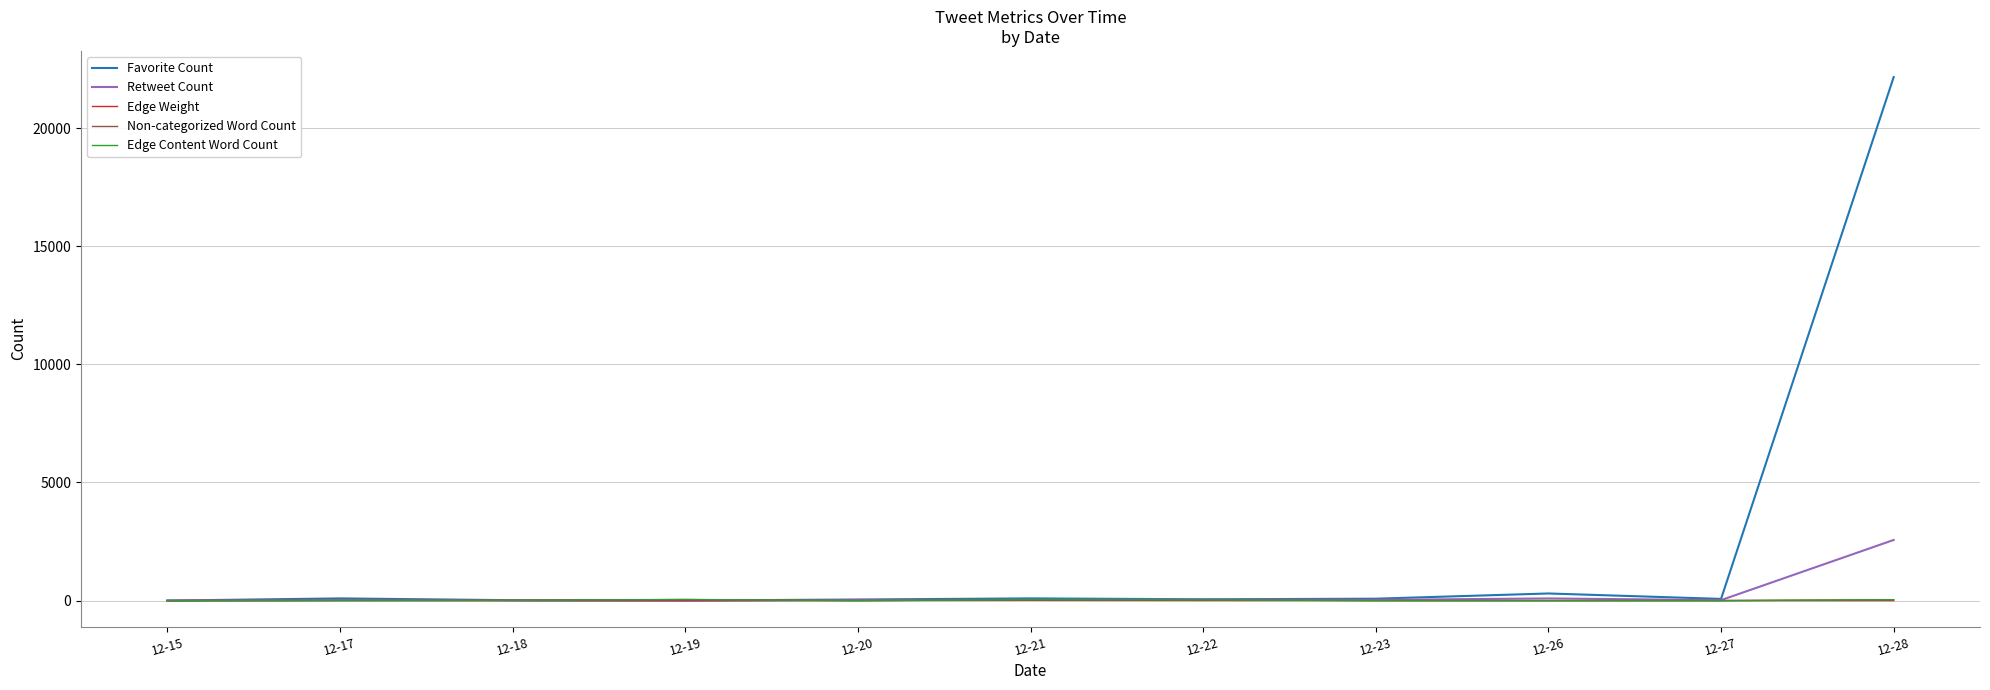

At which category is the sum across all series the highest?

12-28